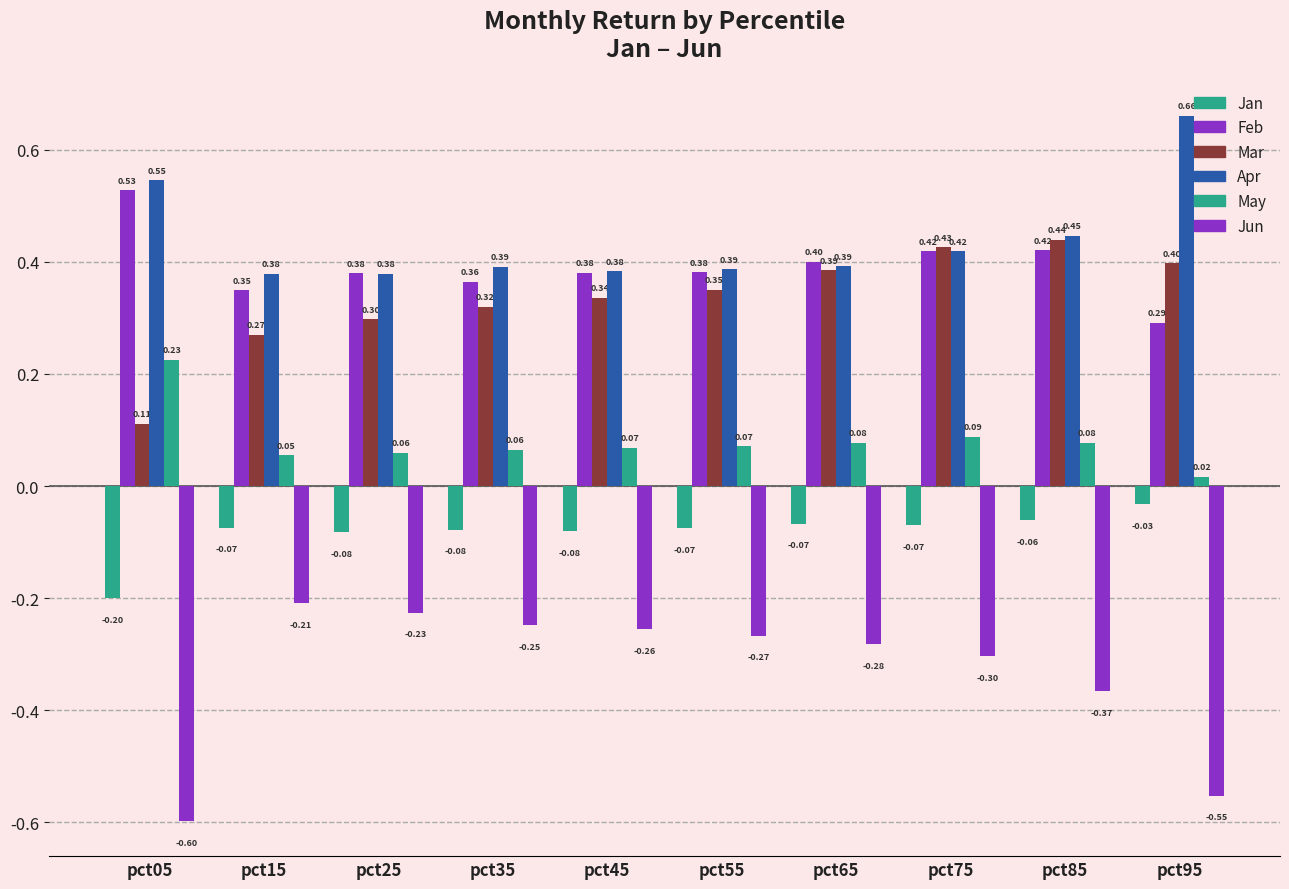

How many bars are there in total?

60